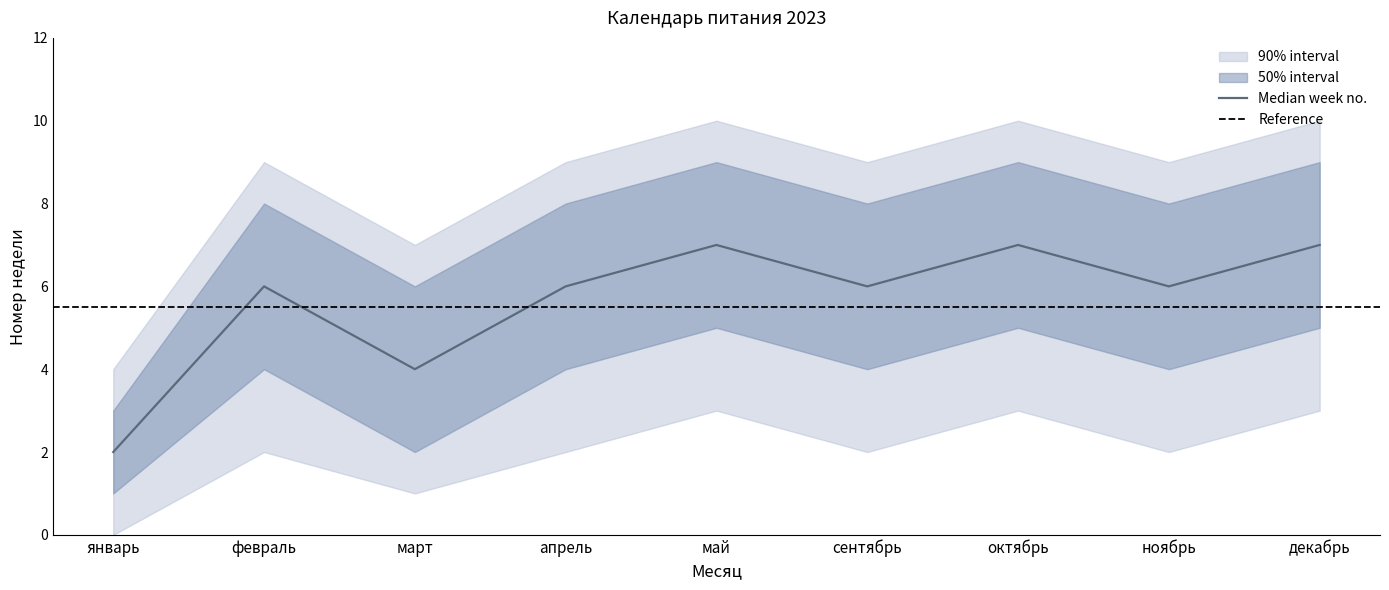

Reading left to right, what are all the values shown in this chart?

upper_outer: январь=4	февраль=9	март=7	апрель=9	май=10	сентябрь=9	октябрь=10	ноябрь=9	декабрь=10
upper_inner: январь=3	февраль=8	март=6	апрель=8	май=9	сентябрь=8	октябрь=9	ноябрь=8	декабрь=9
median: январь=2	февраль=6	март=4	апрель=6	май=7	сентябрь=6	октябрь=7	ноябрь=6	декабрь=7
lower_inner: январь=1	февраль=4	март=2	апрель=4	май=5	сентябрь=4	октябрь=5	ноябрь=4	декабрь=5
lower_outer: январь=0	февраль=2	март=1	апрель=2	май=3	сентябрь=2	октябрь=3	ноябрь=2	декабрь=3